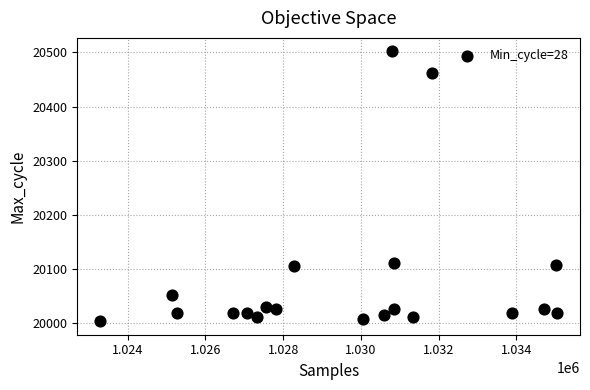

What is the range of Y values (max minus min)?

499